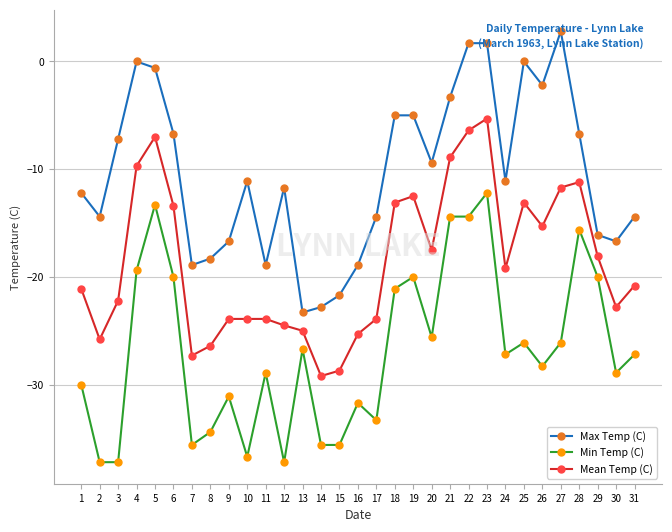

Which category has the lowest value in the Mean Temp (C) series?

14